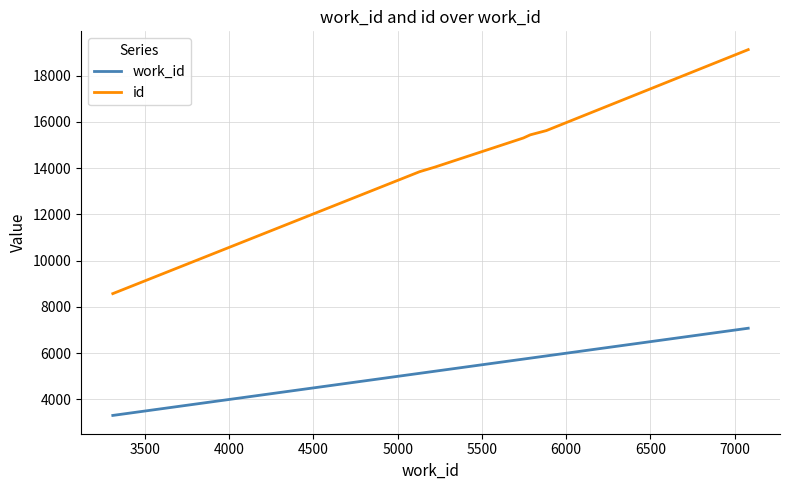

Which series has the largest total across all categories?

id